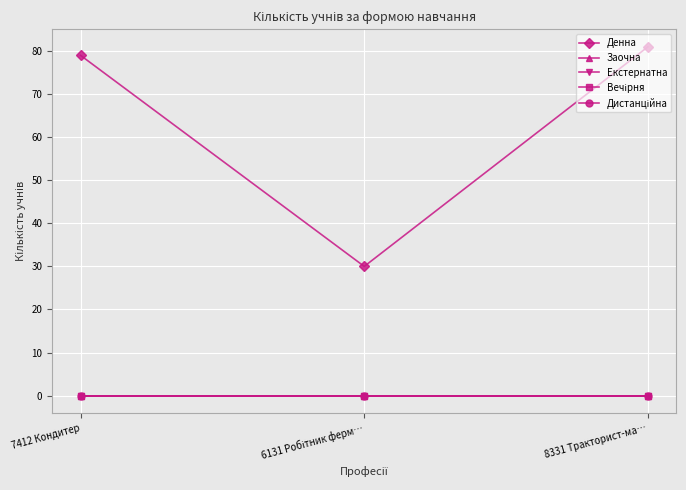

Is the value of Заочна at 6131 Робітник ферм… greater than the value of Дистанційна at 7412 Кондитер?

No